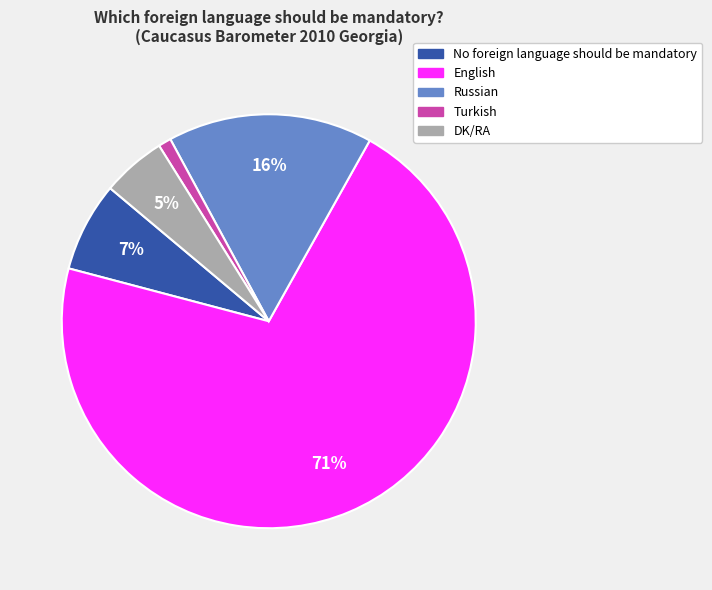

To the nearest percent, what is the average slice percentage?

20%